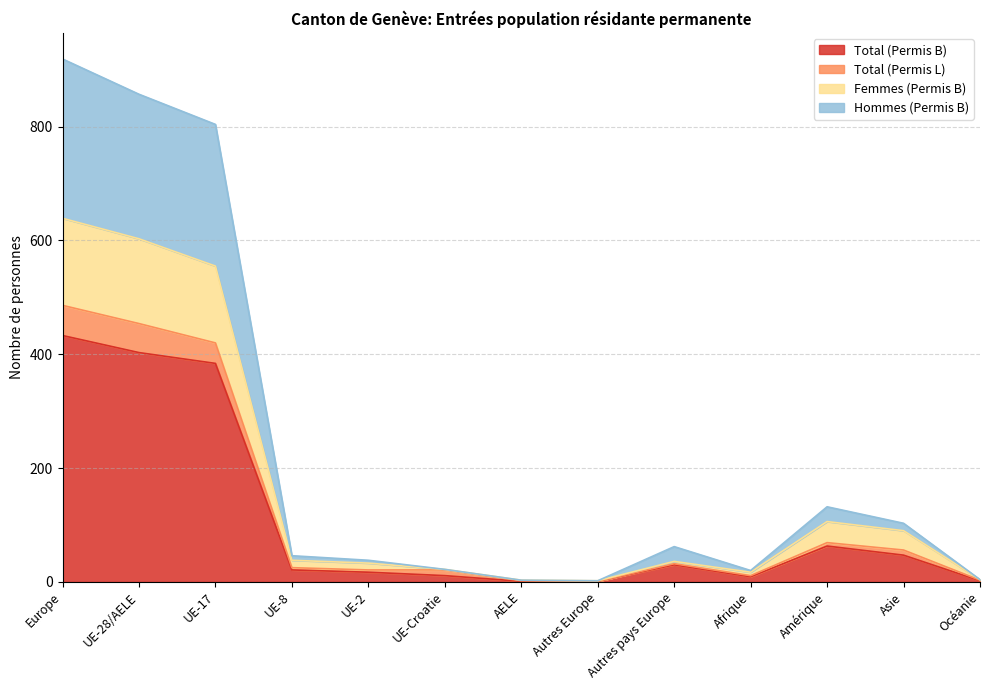

Reading left to right, list all the values displayed in this chart.

Total (Permis B): Europe=433	UE-28/AELE=403	UE-17=384	UE-8=21	UE-2=17	UE-Croatie=11	AELE=1	Autres Europe=1	Autres pays Europe=30	Afrique=9	Amérique=63	Asie=47	Océanie=2
Total (Permis L): Europe=486	UE-28/AELE=454	UE-17=420	UE-8=25	UE-2=21	UE-Croatie=21	AELE=2	Autres Europe=1	Autres pays Europe=32	Afrique=11	Amérique=69	Asie=56	Océanie=3
Femmes (Permis B): Europe=639	UE-28/AELE=603	UE-17=555	UE-8=38	UE-2=33	UE-Croatie=22	AELE=3	Autres Europe=2	Autres pays Europe=36	Afrique=17	Amérique=106	Asie=90	Océanie=4
Hommes (Permis B): Europe=919	UE-28/AELE=857	UE-17=804	UE-8=46	UE-2=38	UE-Croatie=22	AELE=3	Autres Europe=2	Autres pays Europe=62	Afrique=20	Amérique=132	Asie=103	Océanie=4